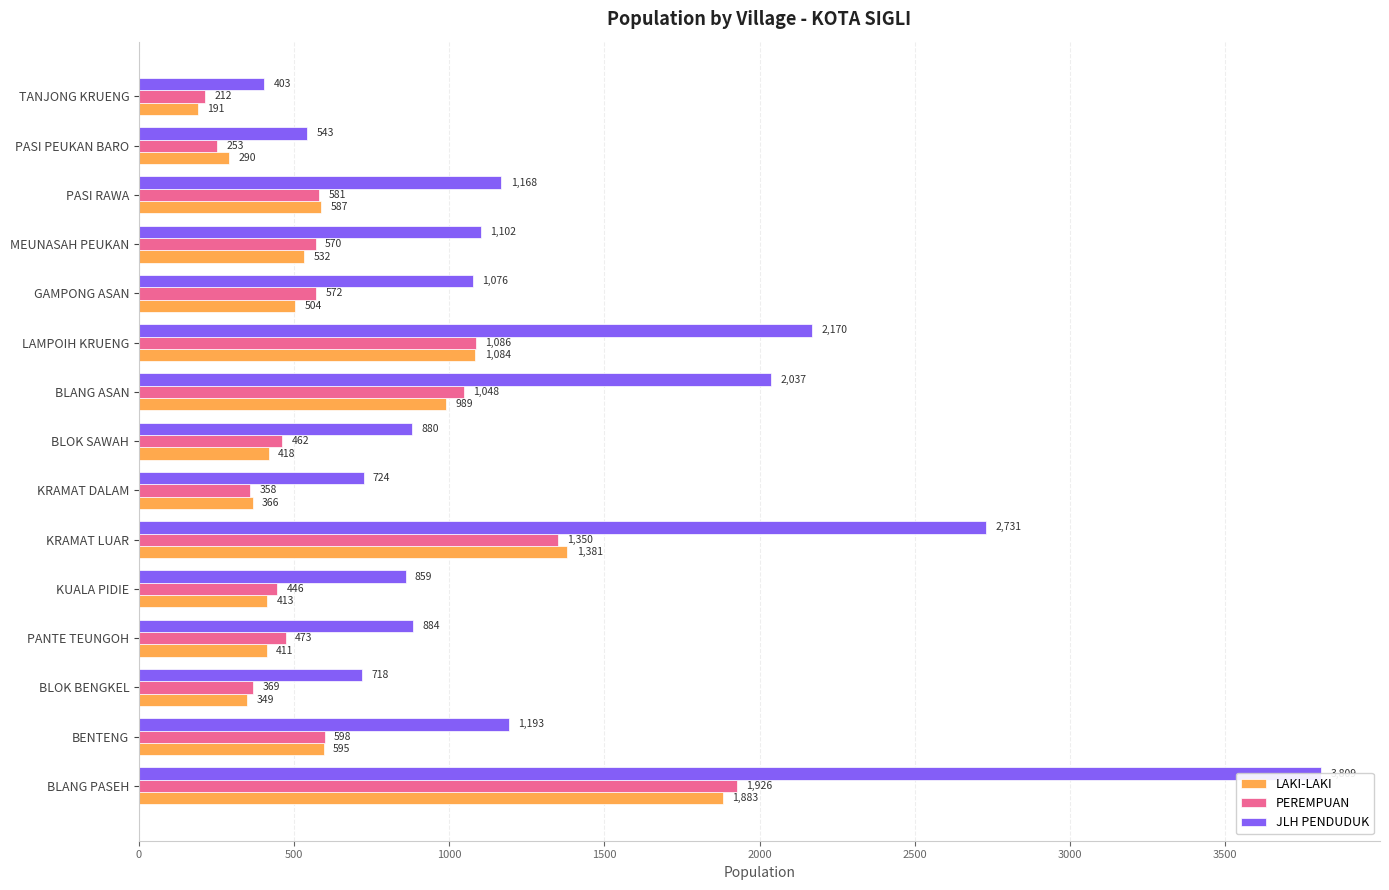

Which series has the widest spread of values?

JLH PENDUDUK